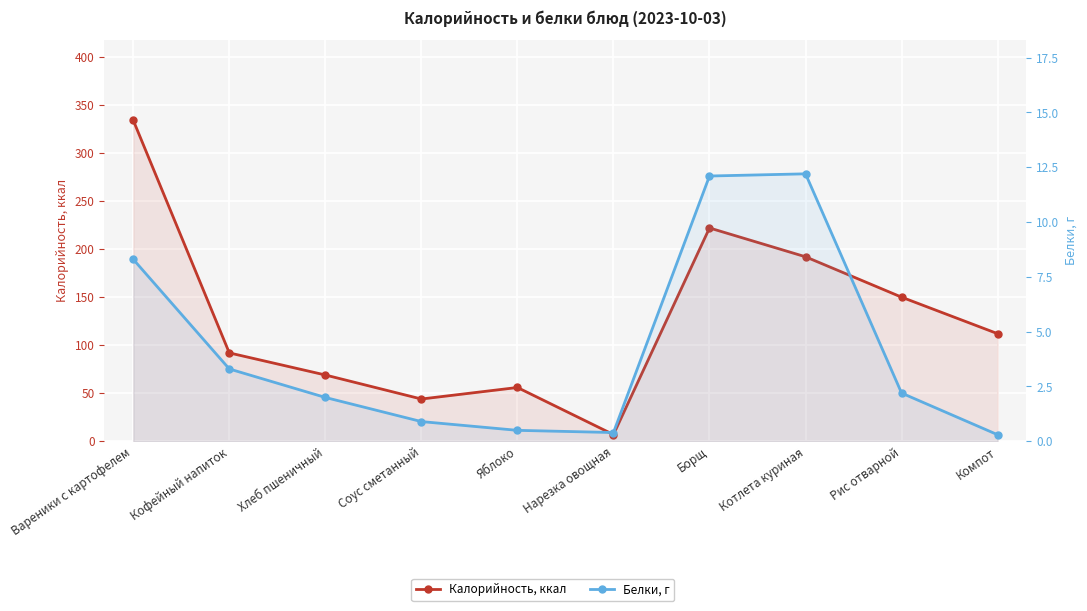

How many data points in Калорийность, ккал are above 112?

4